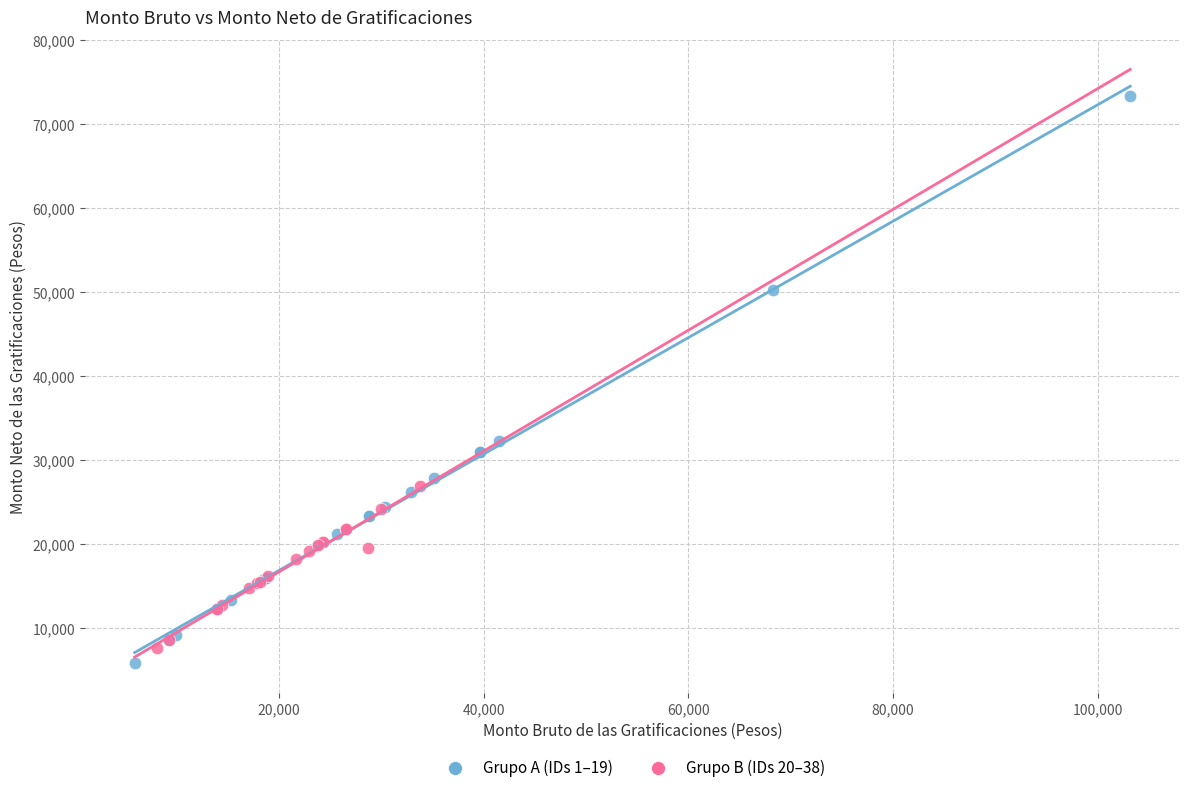

What are all the series names shown in the legend?

Grupo A (IDs 1–19), Grupo B (IDs 20–38)